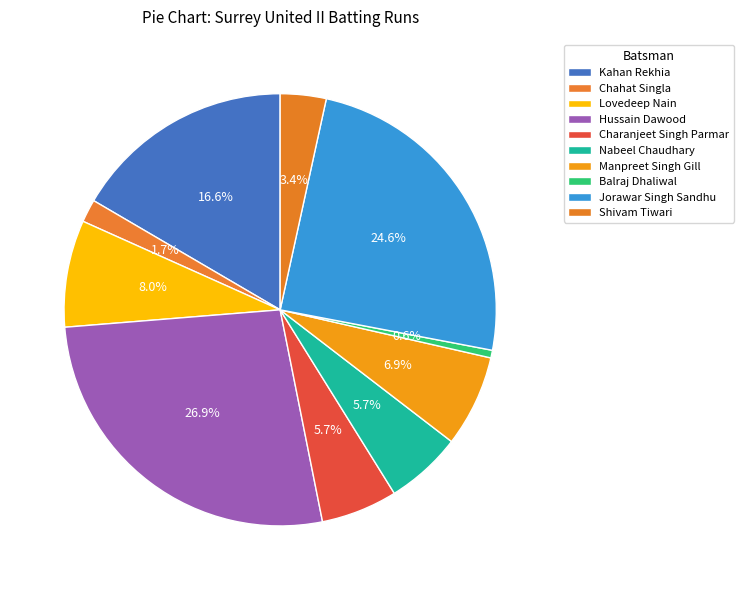

The Chahat Singla slice represents 15% of the pie. True or false?

False